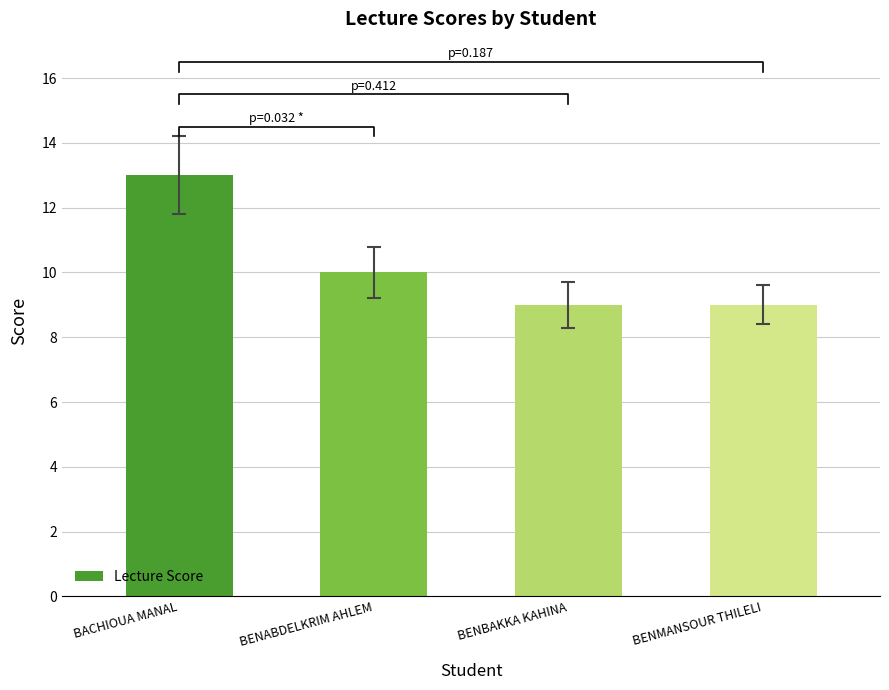

Which label corresponds to the smallest value in the chart?

BENBAKKA KAHINA